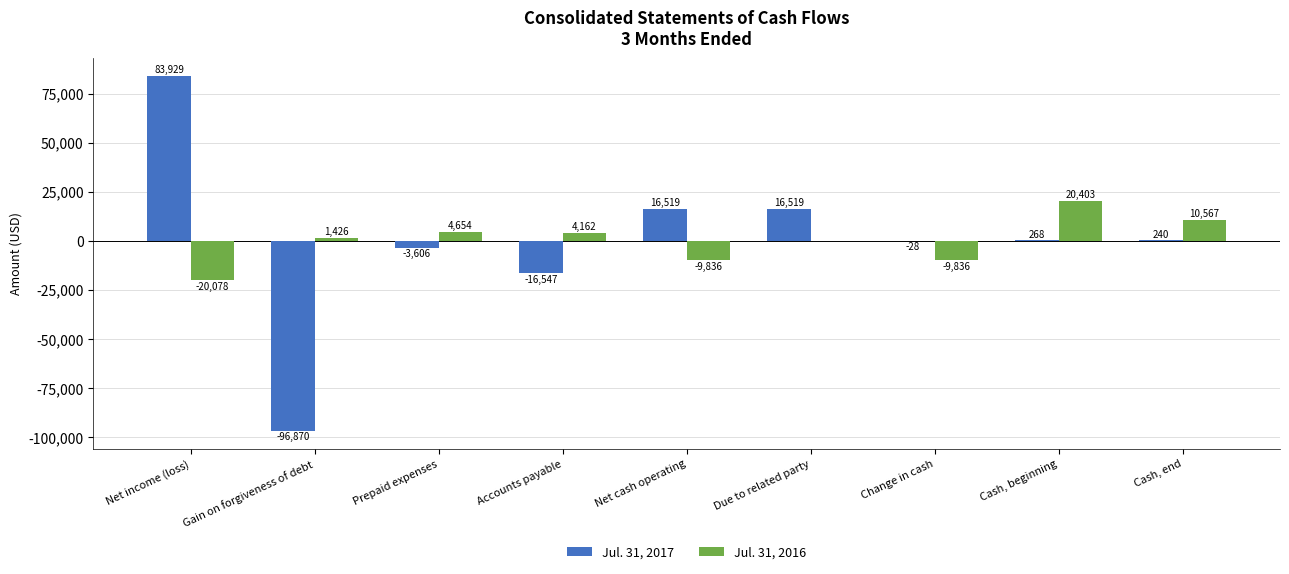

Reading left to right, transcribe all the data shown in this chart.

Jul. 31, 2017: 83929	-96870	-3606	-16547	16519	16519	-28	268	240
Jul. 31, 2016: -20078	1426	4654	4162	-9836	0	-9836	20403	10567